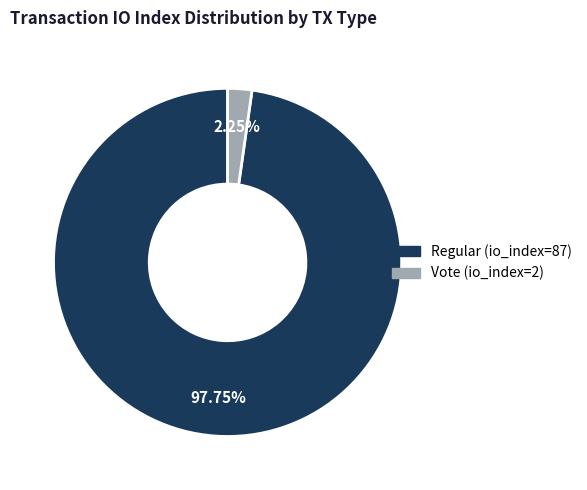

How many slices are in this pie chart?

2